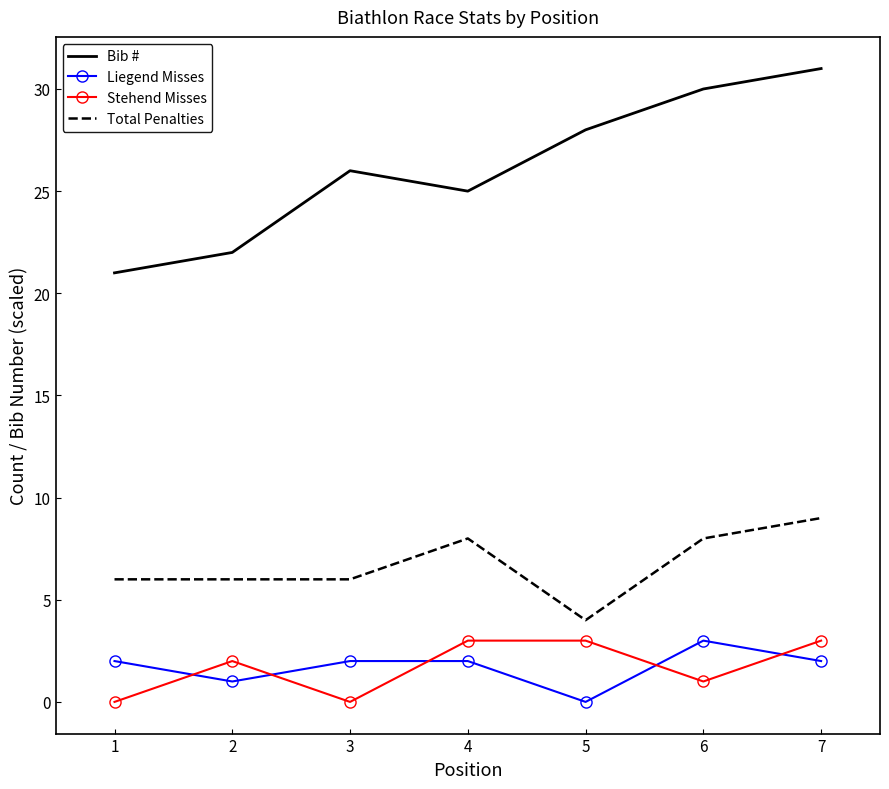

The Liegend Misses series shows 0 at 5. True or false?

True